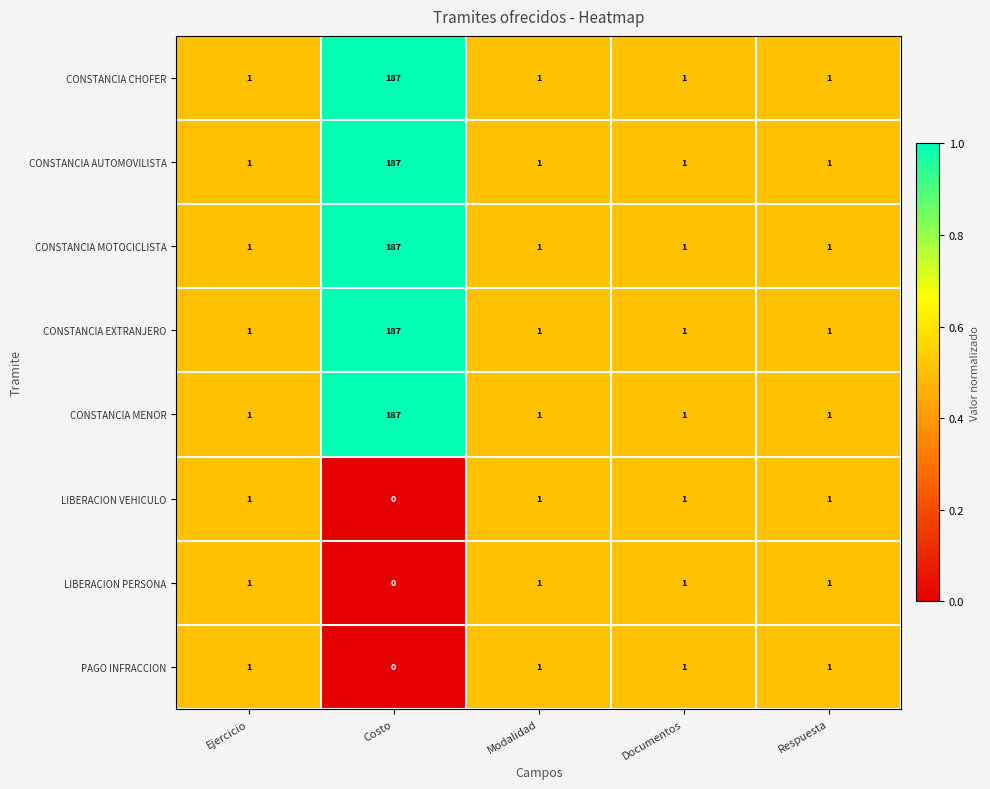

At which label is PAGO INFRACCION closest to 0?

Costo